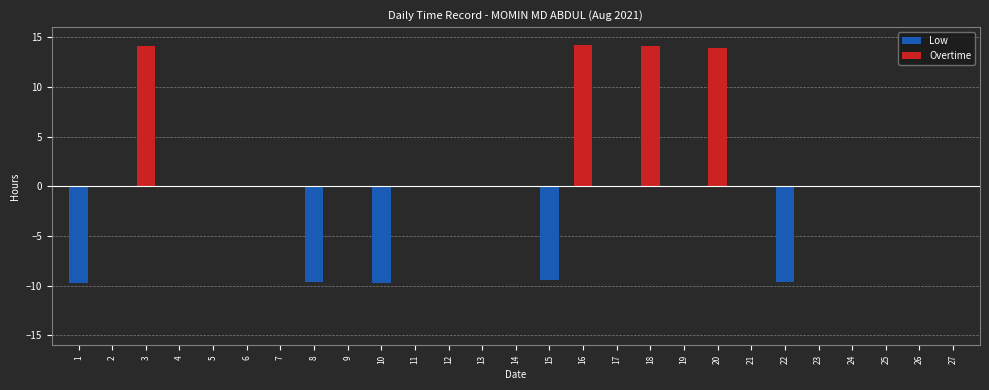

The Overtime series shows 5.1 at 24. True or false?

False